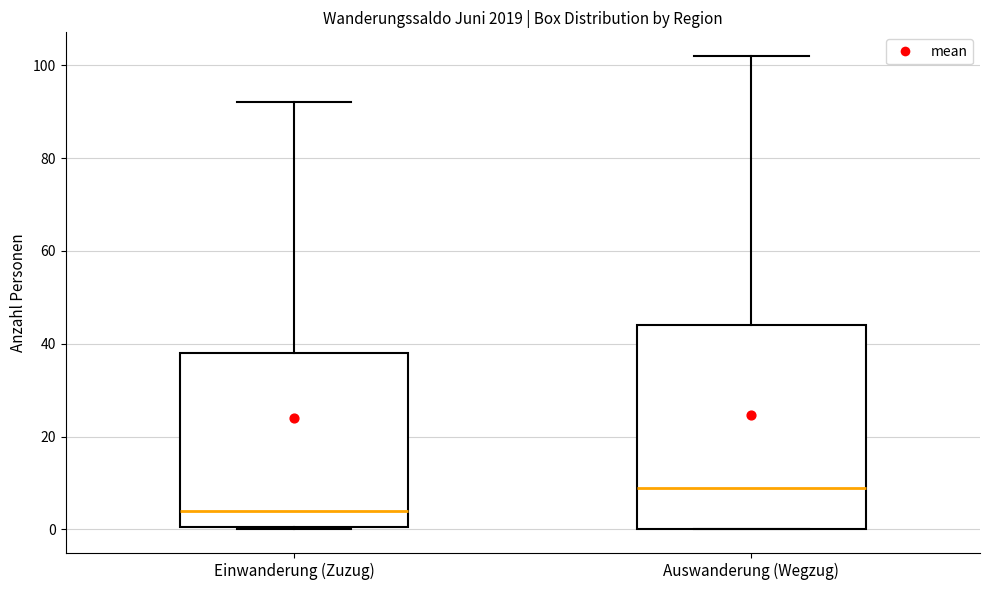

Comparing the boxes themselves (not the whiskers), which one is the tallest?

Auswanderung (Wegzug)